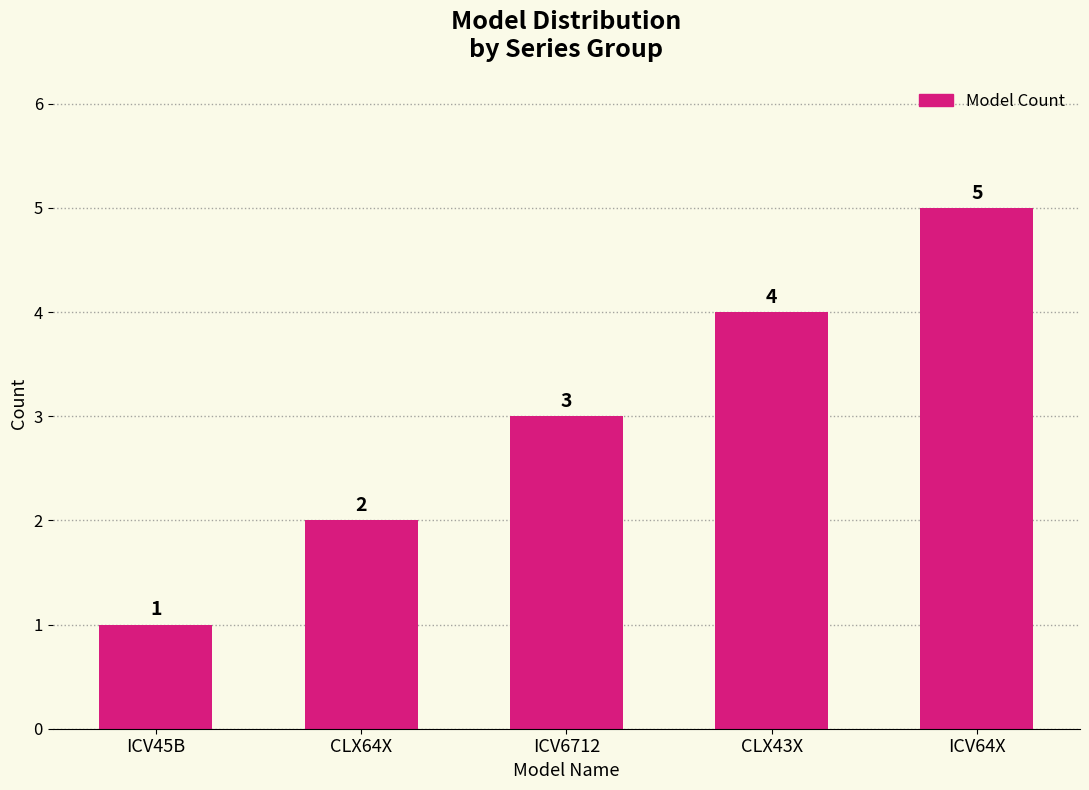

Does the chart contain any negative values?

No